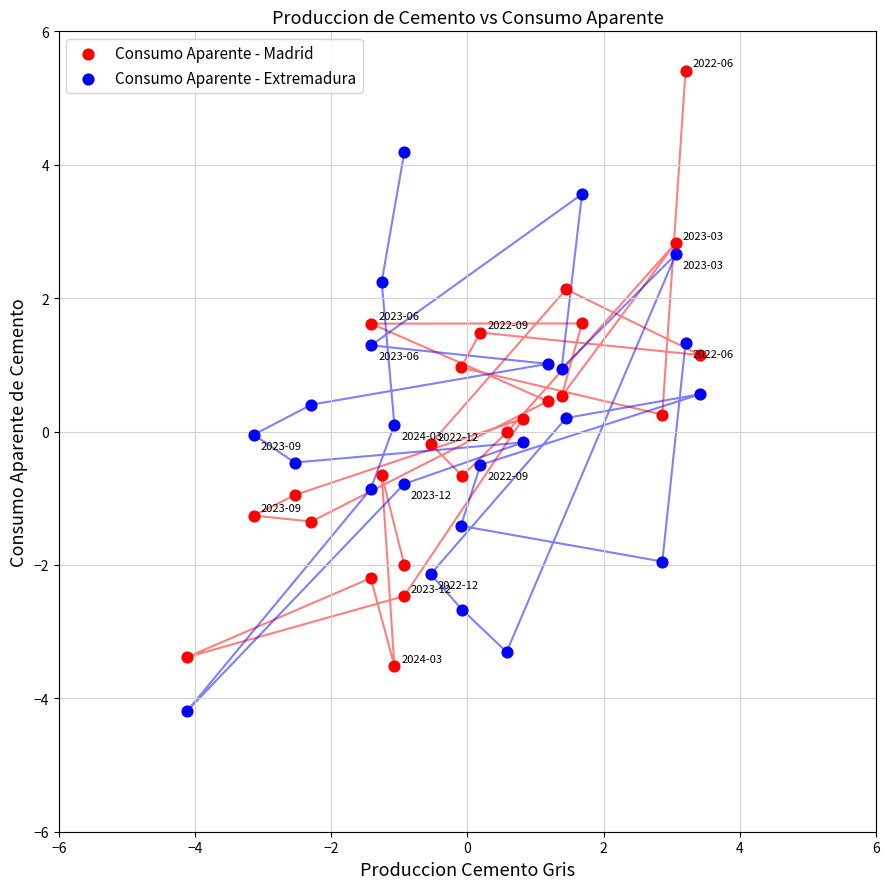

Which series contains the lowest Y value?

Consumo Aparente - Extremadura